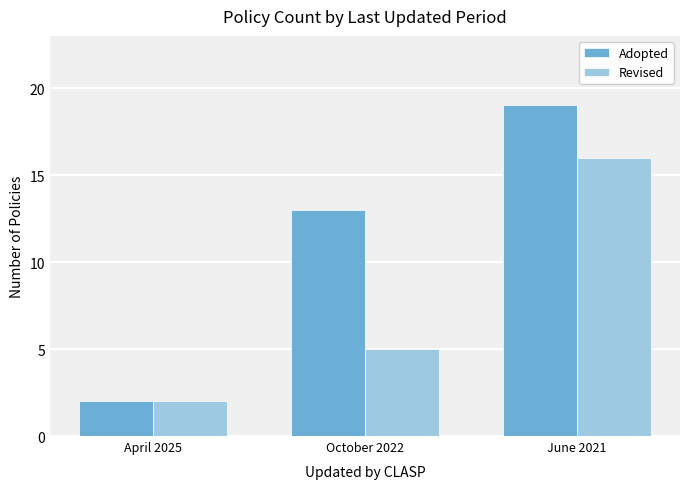

How many distinct data groups are displayed?

2